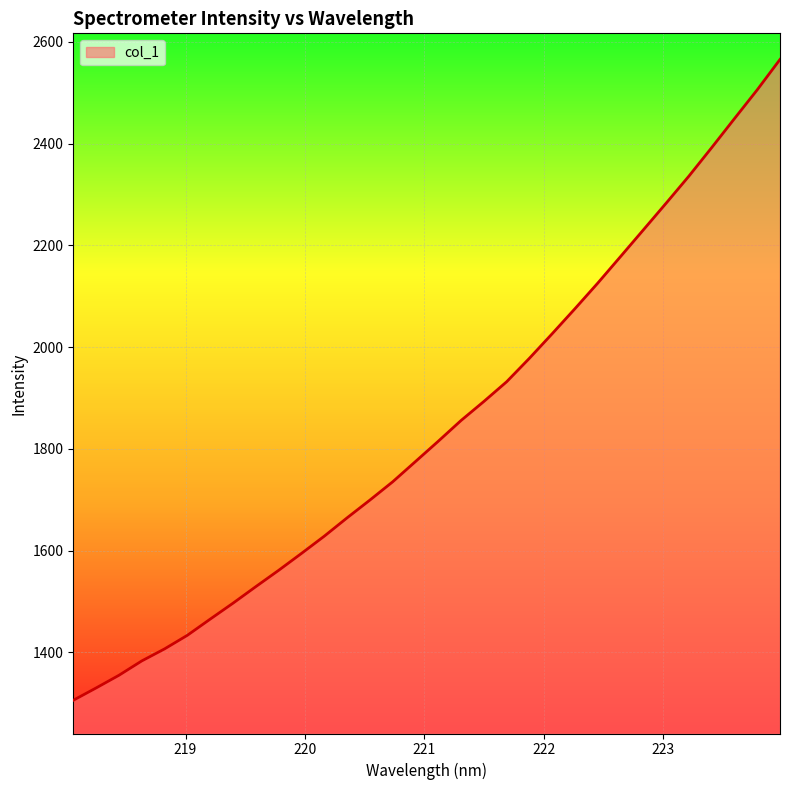

Reading left to right, list all the values displayed in this chart.

1305.8	1330.0	1354.9	1383.1	1406.8	1433.5	1465.3	1496.6	1529.2	1561.2	1594.4	1628.3	1664.3	1699.2	1735.2	1775.0	1814.9	1855.7	1893.1	1931.8	1978.0	2026.4	2075.6	2125.8	2178.0	2230.3	2282.8	2336.0	2392.0	2449.0	2505.6	2565.3